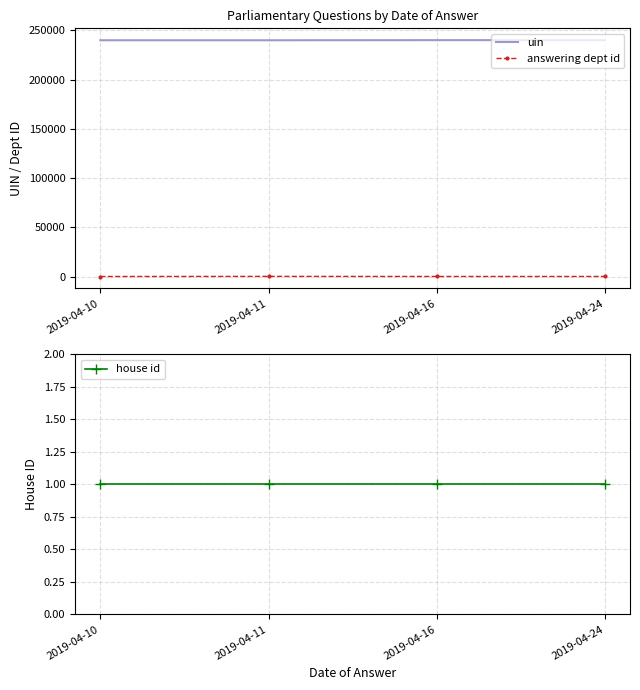

The value of answering dept id at 2019-04-16 is 22.1. True or false?

False